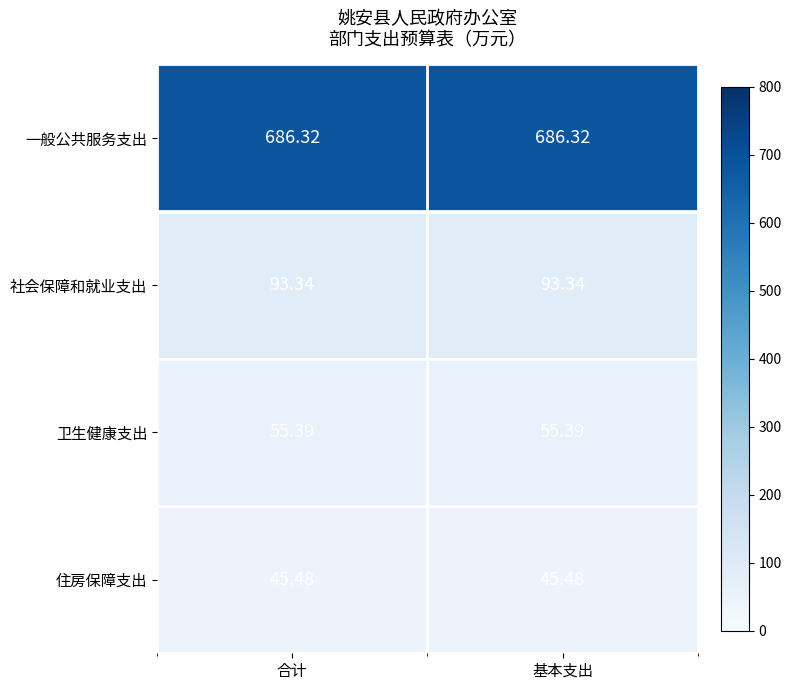

Is the value of 卫生健康支出 at 合计 greater than the value of 住房保障支出 at 合计?

Yes